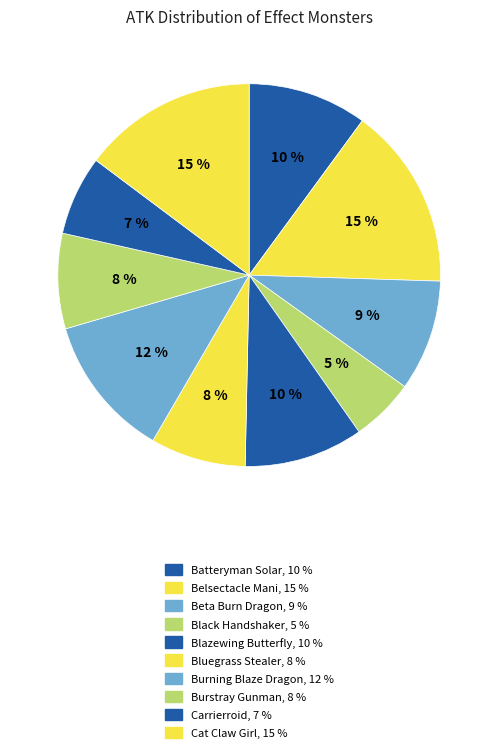

Rank the categories by value from highest to lowest.

Belsectacle Mani, Cat Claw Girl, Burning Blaze Dragon, Batteryman Solar, Blazewing Butterfly, Beta Burn Dragon, Bluegrass Stealer, Burstray Gunman, Carrierroid, Black Handshaker